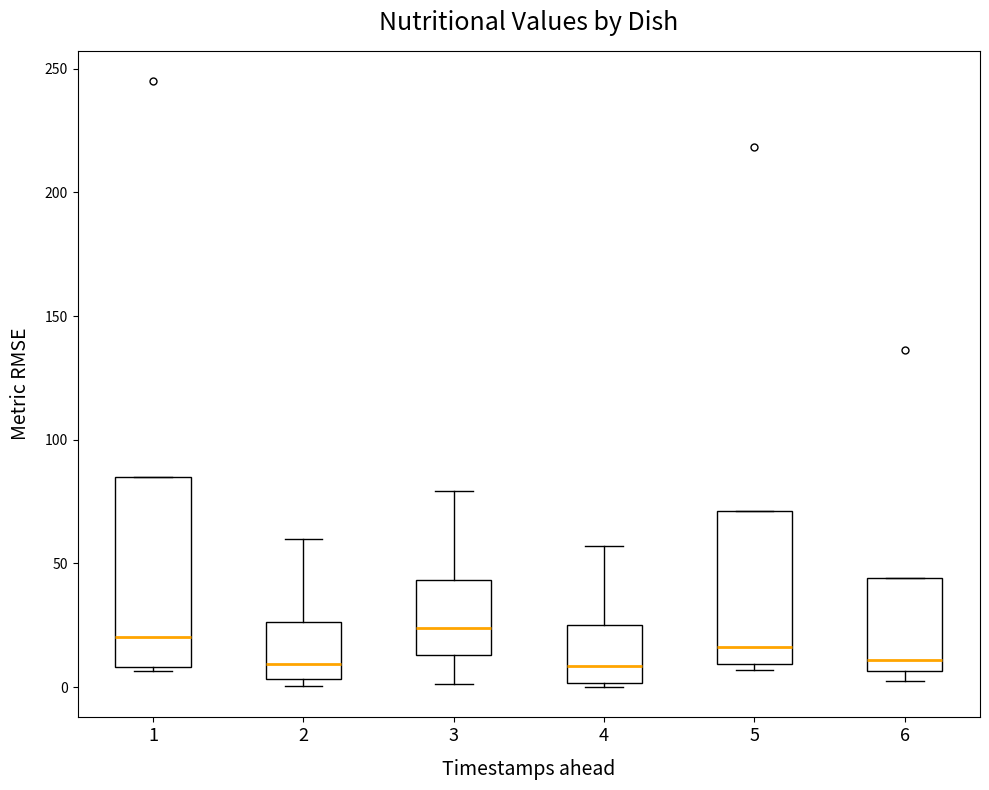

Where does the upper whisker of the box at x = 4 end on the y-axis? The values are not printed on the chart, so give them approximately, as read against the axis.

55